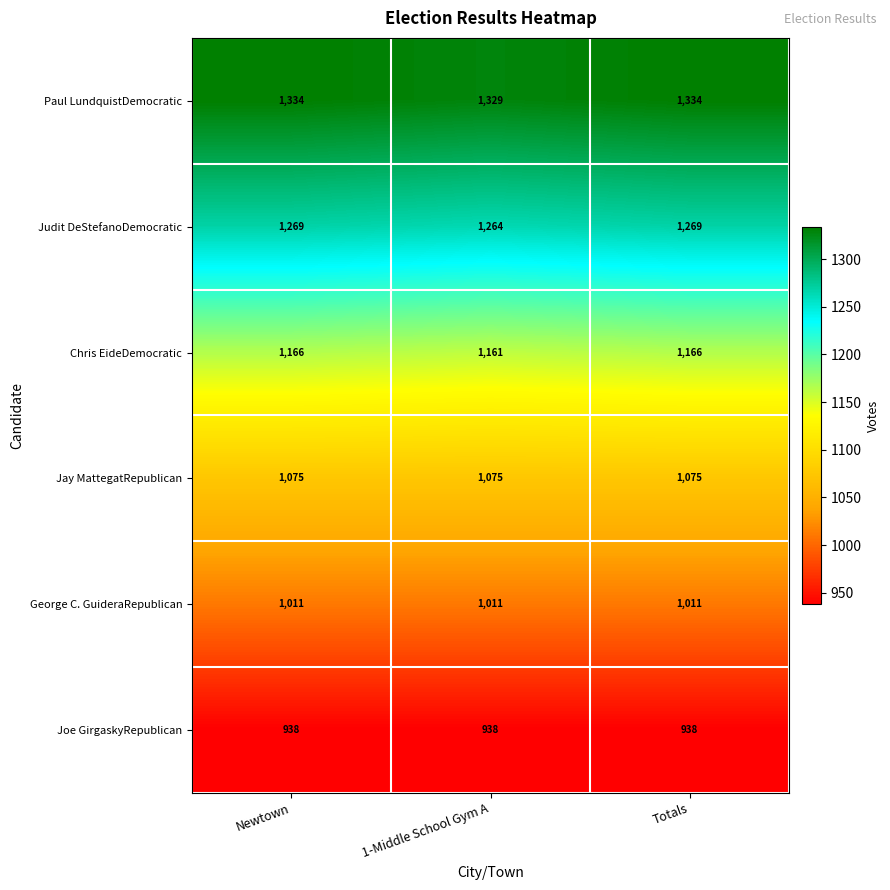

The value of Chris EideDemocratic at 1-Middle School Gym A is 433. True or false?

False